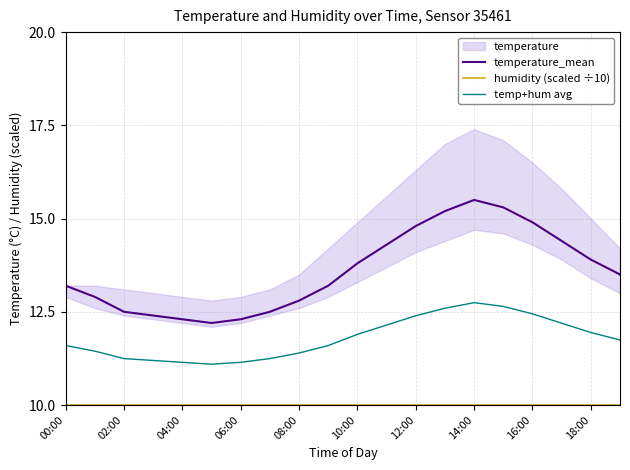

Which series has the largest total across all categories?

temperature_mean